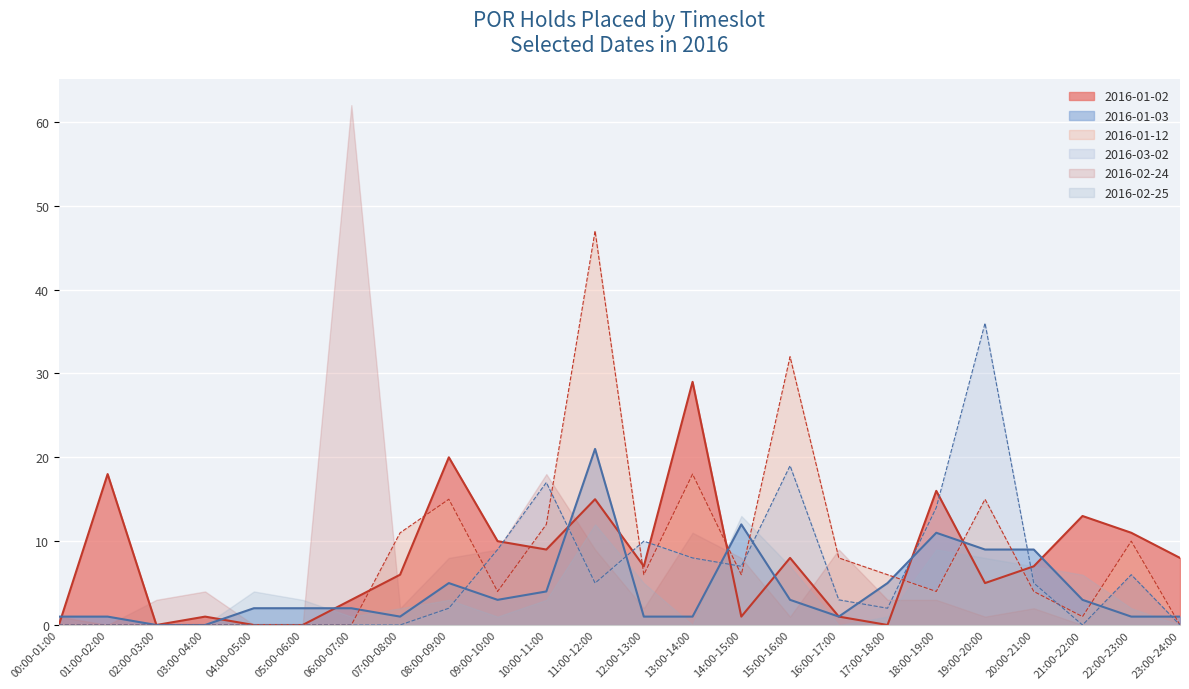

In 2016-01-03, how many points are higher than both neighbors (excluding endpoints)?

4